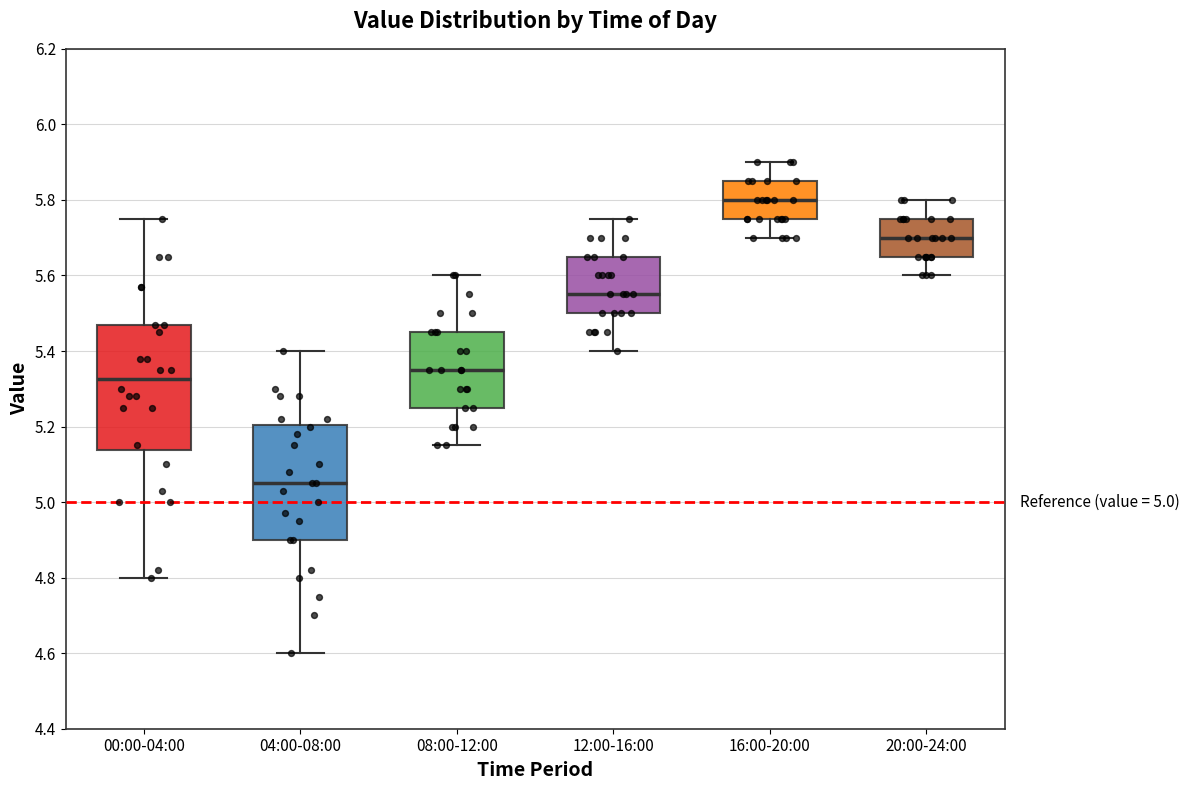

Reading left to right, read every box against the y-axis: the position of its median line, the range the box covers, and the ends of its whiskers. The values are not printed on the chart, so give them approximately, as read against the axis.

00:00-04:00: median 5.32, box 5.14 to 5.48, whiskers 4.80 to 5.76
04:00-08:00: median 5.06, box 4.90 to 5.20, whiskers 4.60 to 5.40
08:00-12:00: median 5.36, box 5.26 to 5.46, whiskers 5.16 to 5.60
12:00-16:00: median 5.56, box 5.50 to 5.66, whiskers 5.40 to 5.76
16:00-20:00: median 5.80, box 5.76 to 5.86, whiskers 5.70 to 5.90
20:00-24:00: median 5.70, box 5.66 to 5.76, whiskers 5.60 to 5.80